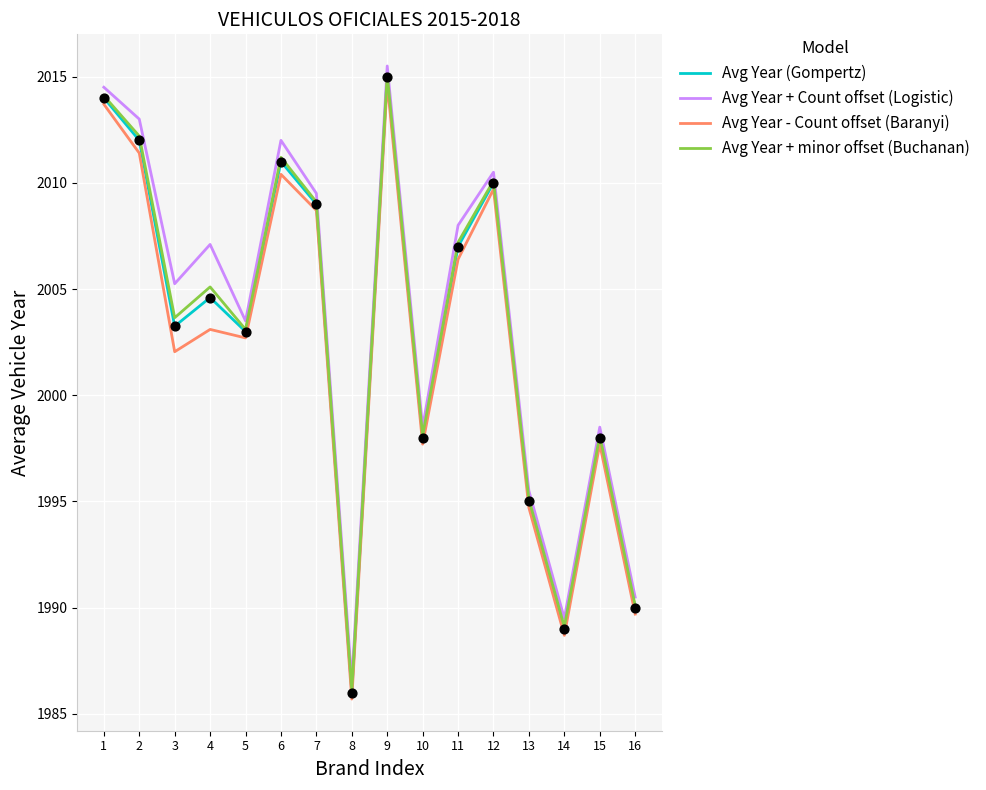

At how many categories does at least one series exceed 1998?

12